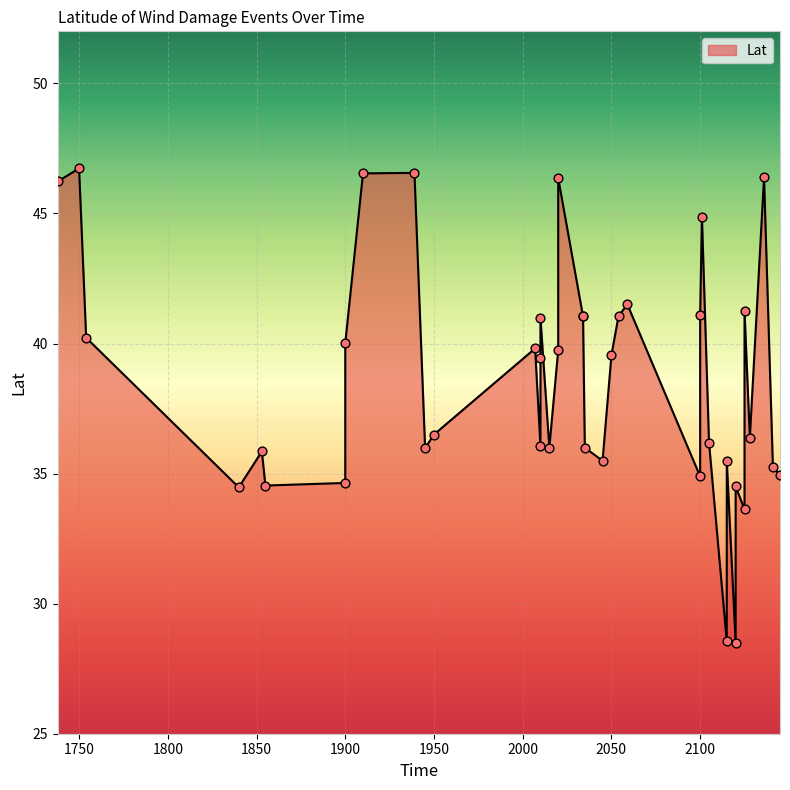

Which has a higher value, 2101 or 2125?

2101